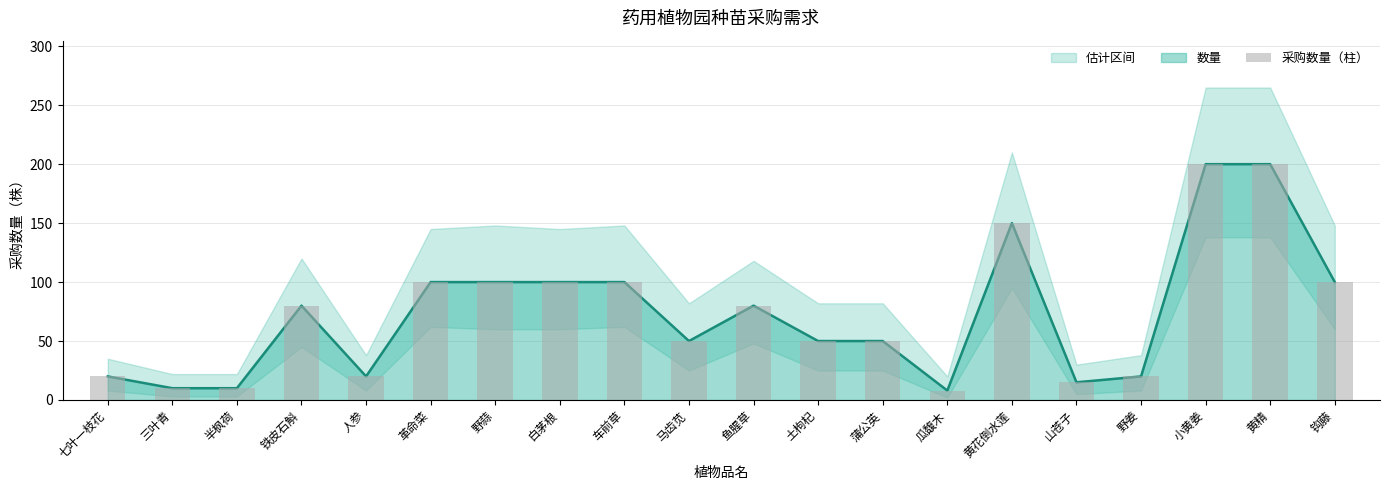

What is the sum of the values at 铁皮石斛 and 革命菜?

180